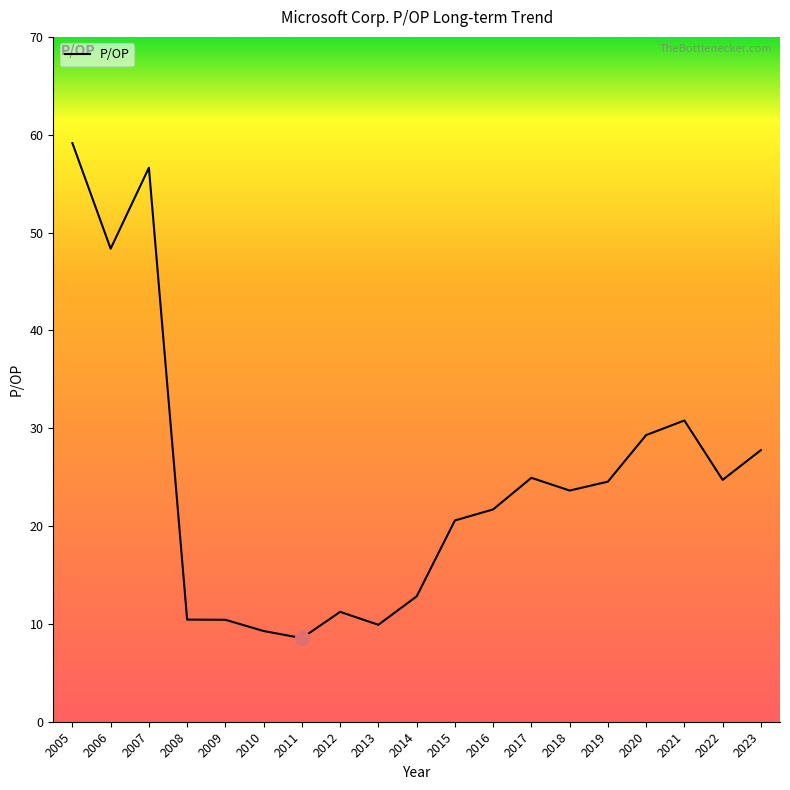

What value does the data have at 2006?

48.4